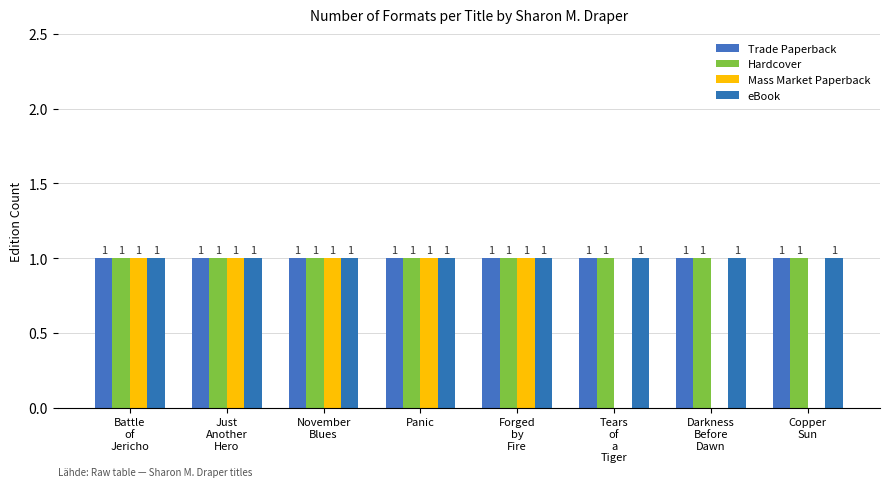

Is it true that Mass Market Paperback equals -1 at Tears
of
a
Tiger?

False